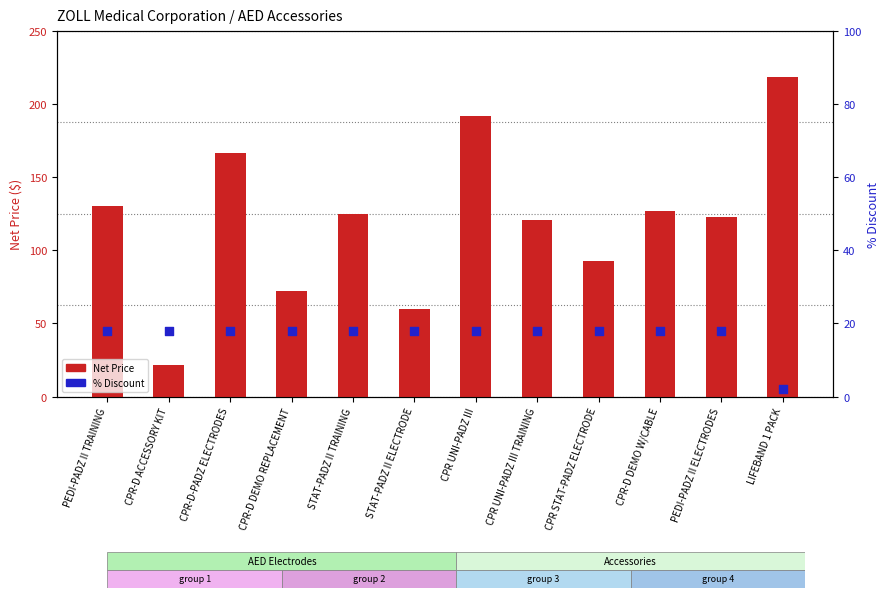

What is the total value across all series at CPR-D DEMO W/CABLE?

145.1